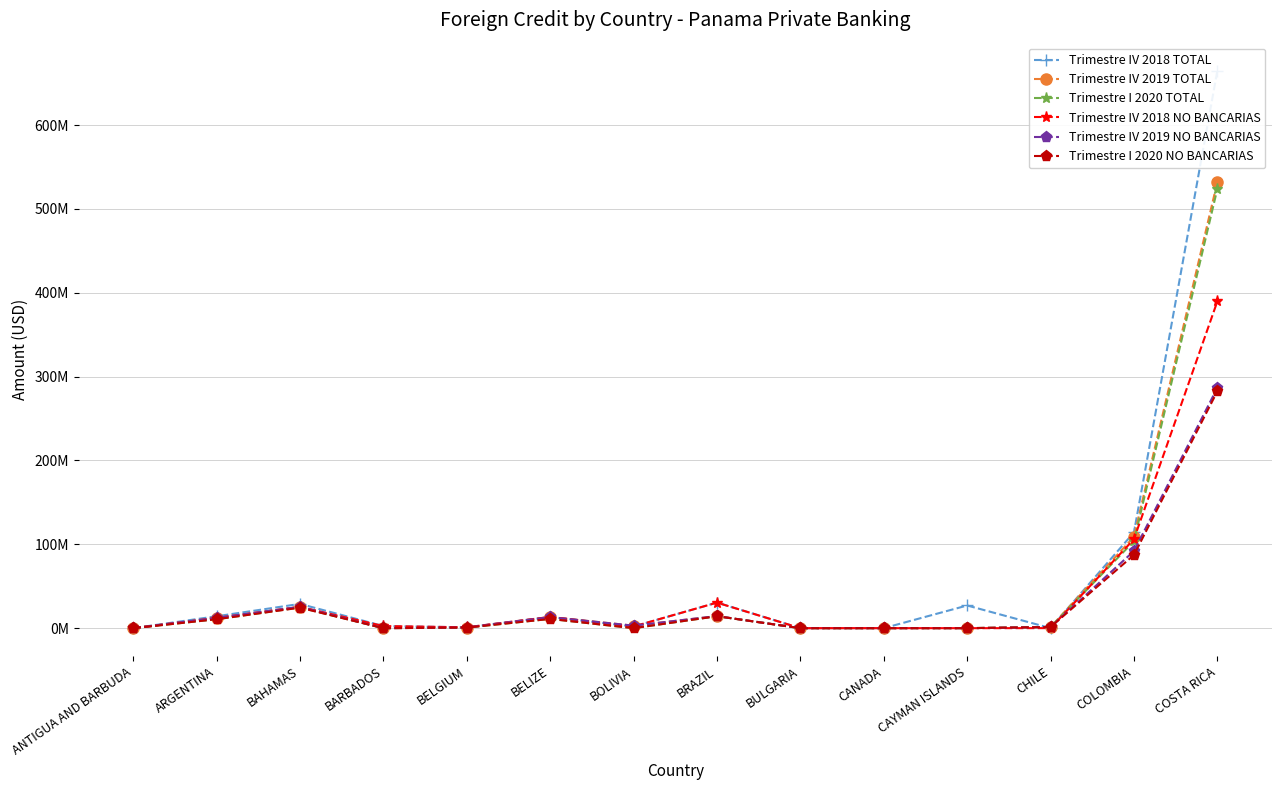

True or false: Trimestre IV 2019 NO BANCARIAS has a value of 189120071.3 at ANTIGUA AND BARBUDA.

False